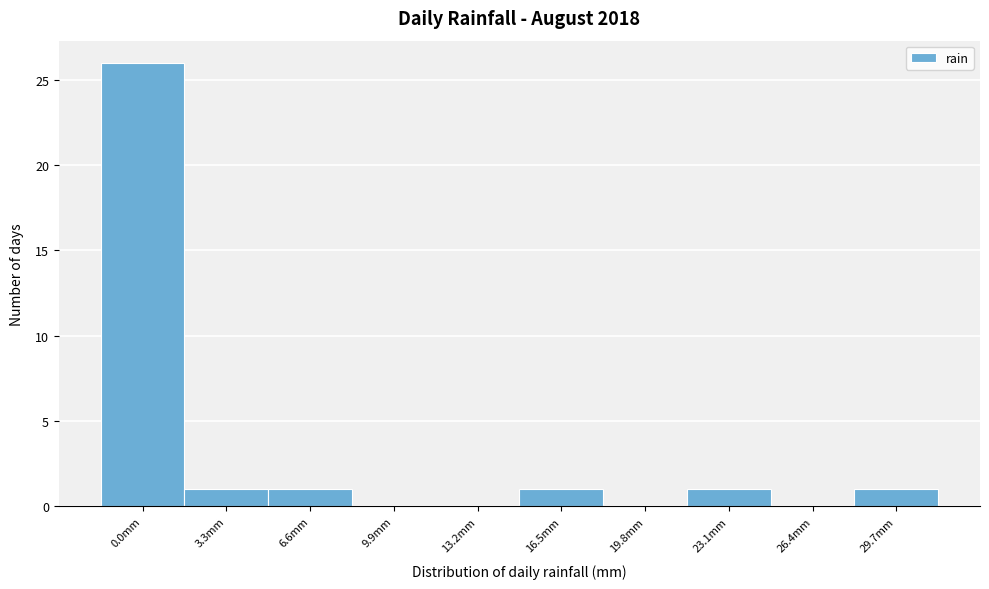

Reading left to right, transcribe all the data shown in this chart.

0.0mm=26	3.3mm=1	6.6mm=1	9.9mm=0	13.2mm=0	16.5mm=1	19.8mm=0	23.1mm=1	26.4mm=0	29.7mm=1